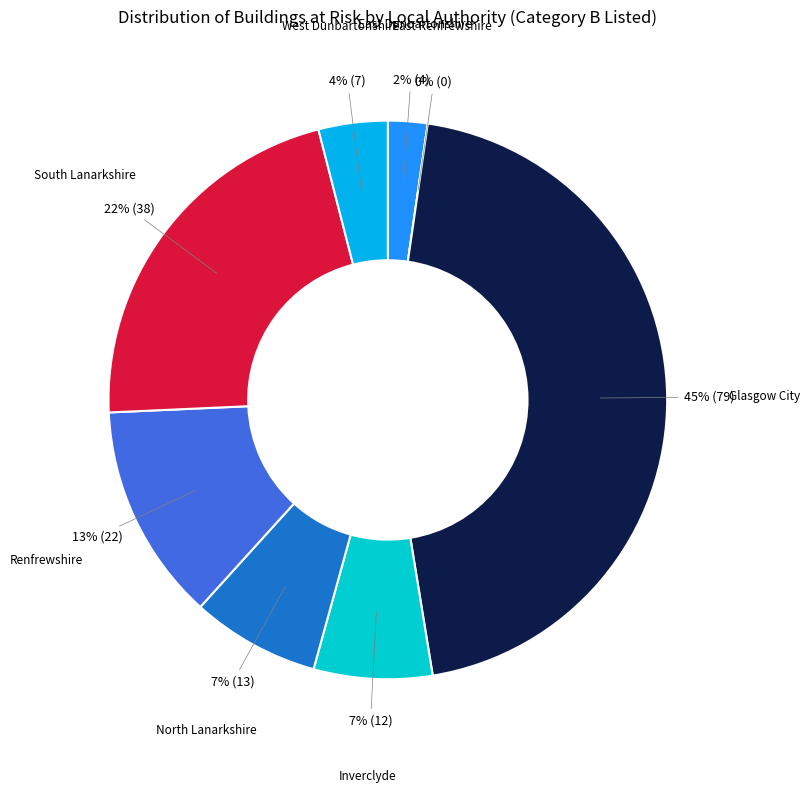

Which category has the biggest portion of the pie?

Glasgow City